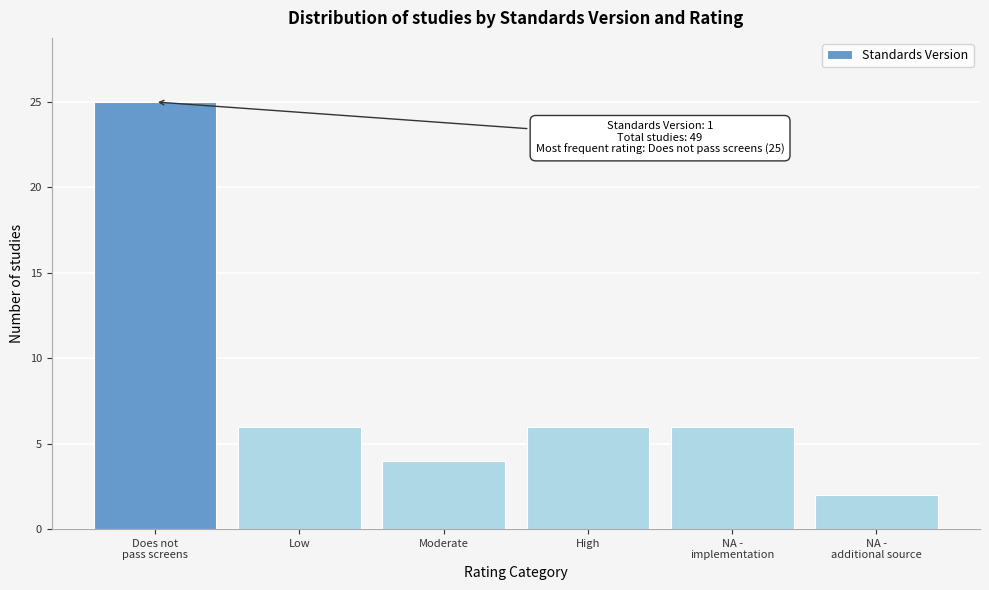

Reading left to right, list all the values displayed in this chart.

25	6	4	6	6	2